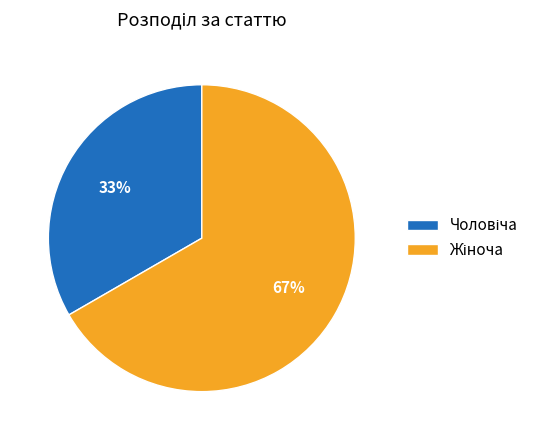

To the nearest percent, what is the average slice percentage?

50%